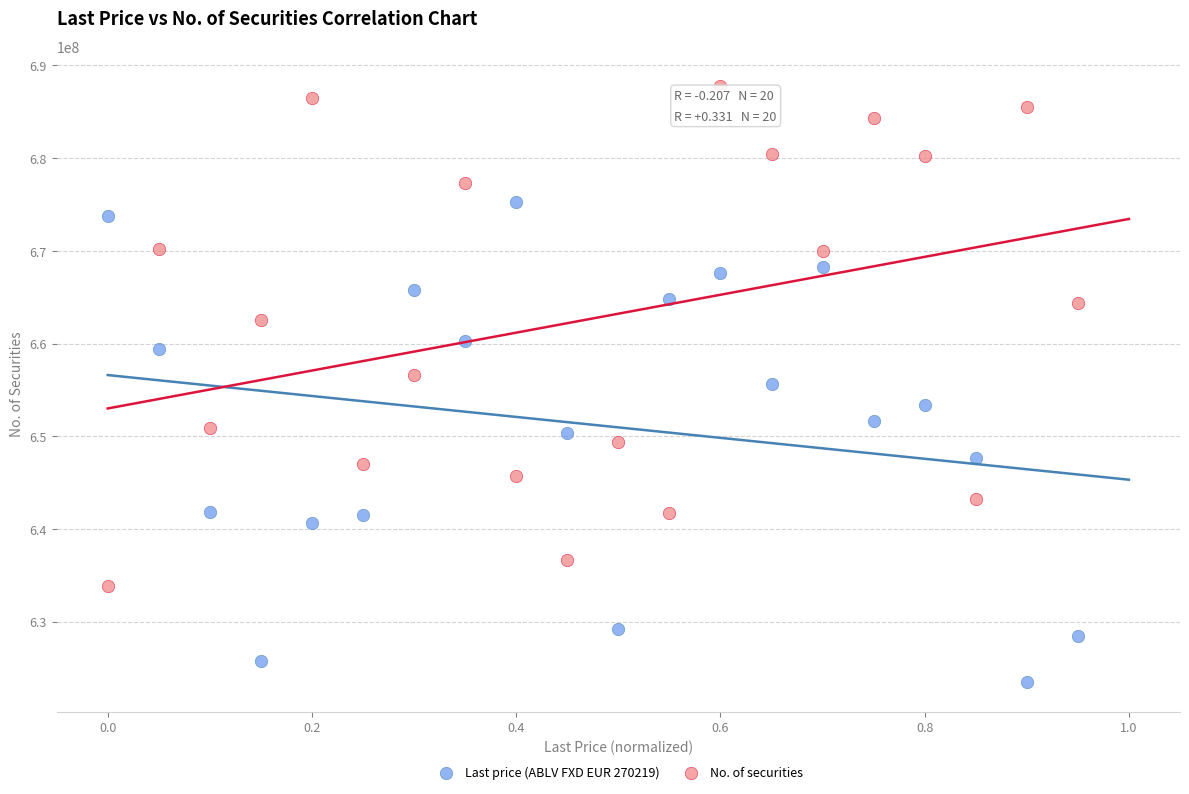

Across all data points, what is the range of X values (max minus min)?

0.9